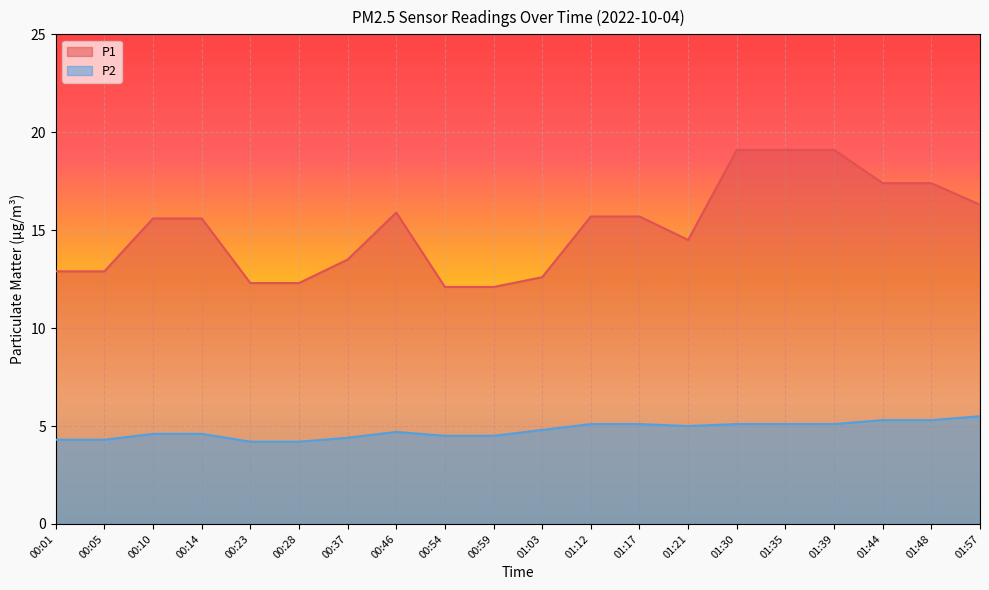

Is the value of P2 at 01:30 greater than the value of P1 at 01:44?

No